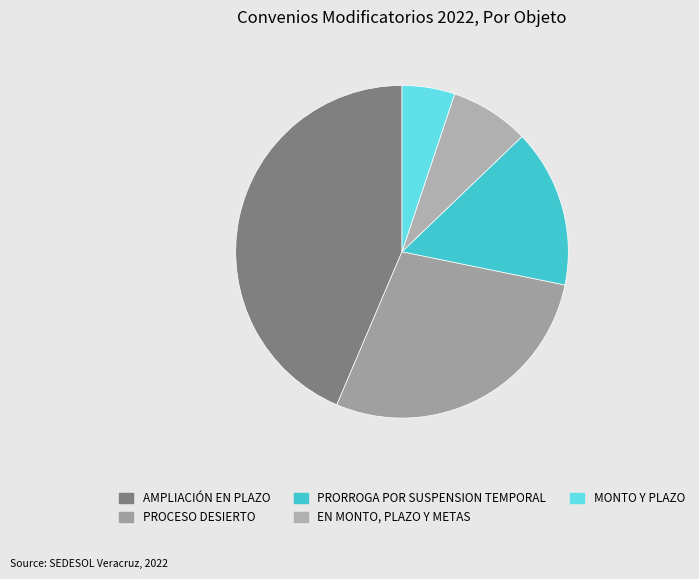

True or false: EN MONTO, PLAZO Y METAS accounts for 8% of the total.

True